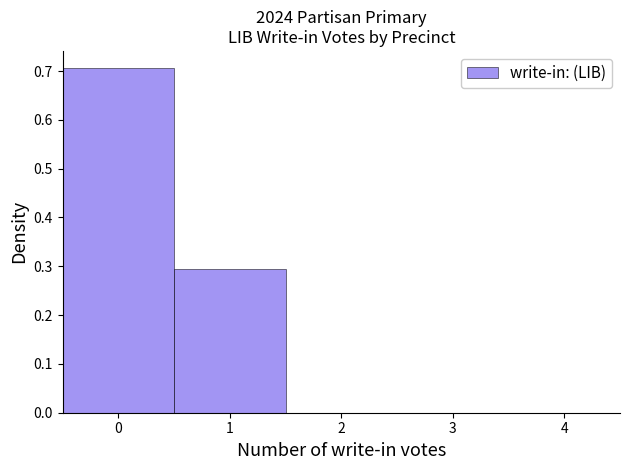

Reading left to right, transcribe this chart: for each bar, give the range it covers on the x-axis and its height. The values are not printed on the chart, so give them approximately, as read against the axis.

-0.5 to 0.5: 0.71
0.5 to 1.5: 0.29
1.5 to 2.5: 0